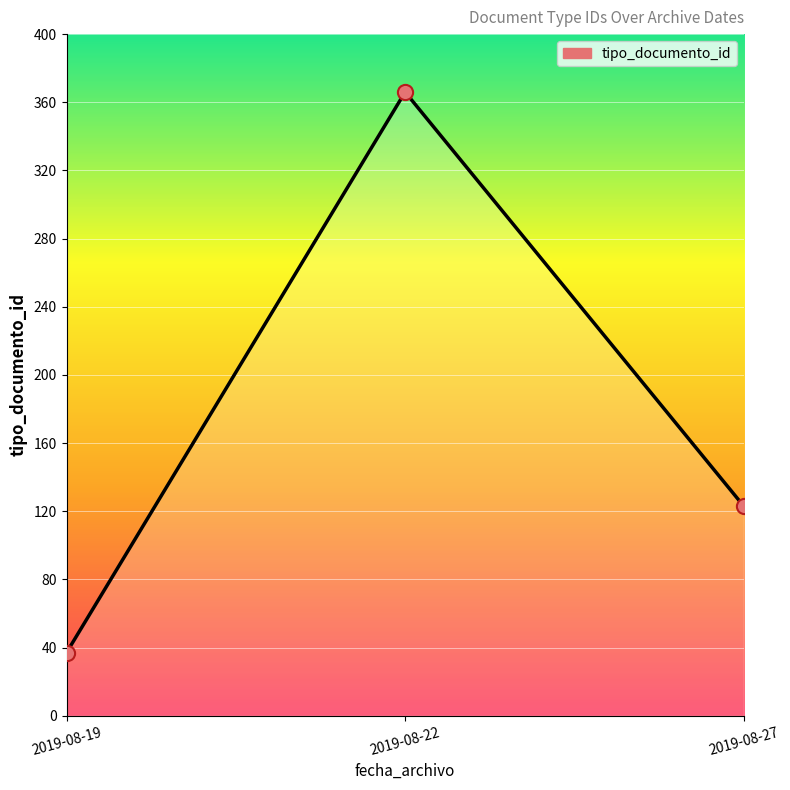

Approximately how many times larger is the value at 2019-08-22 compared to 2019-08-27?

3.0